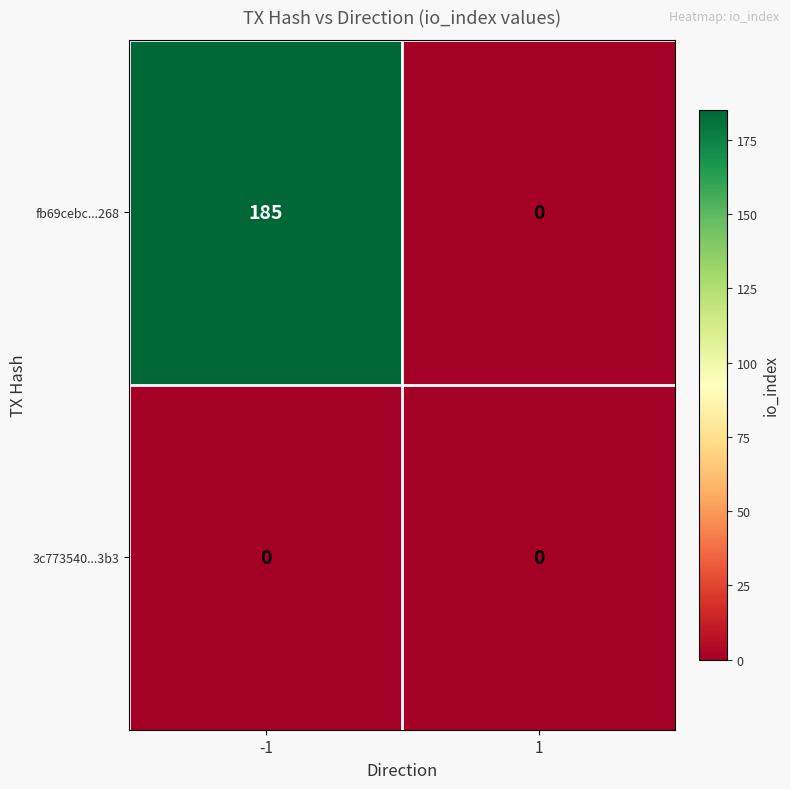

Rank the series at -1 from highest to lowest value.

fb69cebc...268, 3c773540...3b3